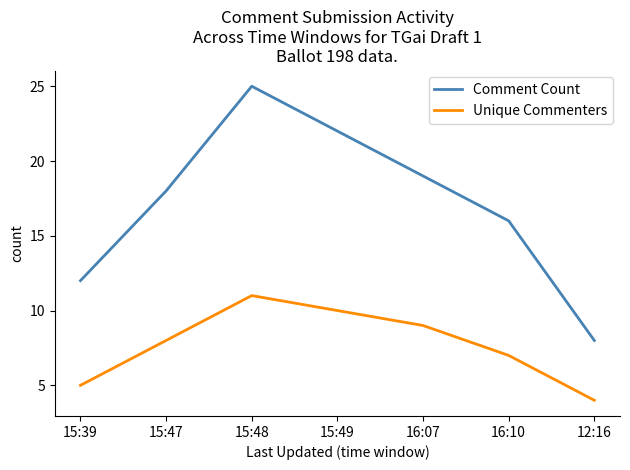

True or false: Unique Commenters and Comment Count cross at least once.

False